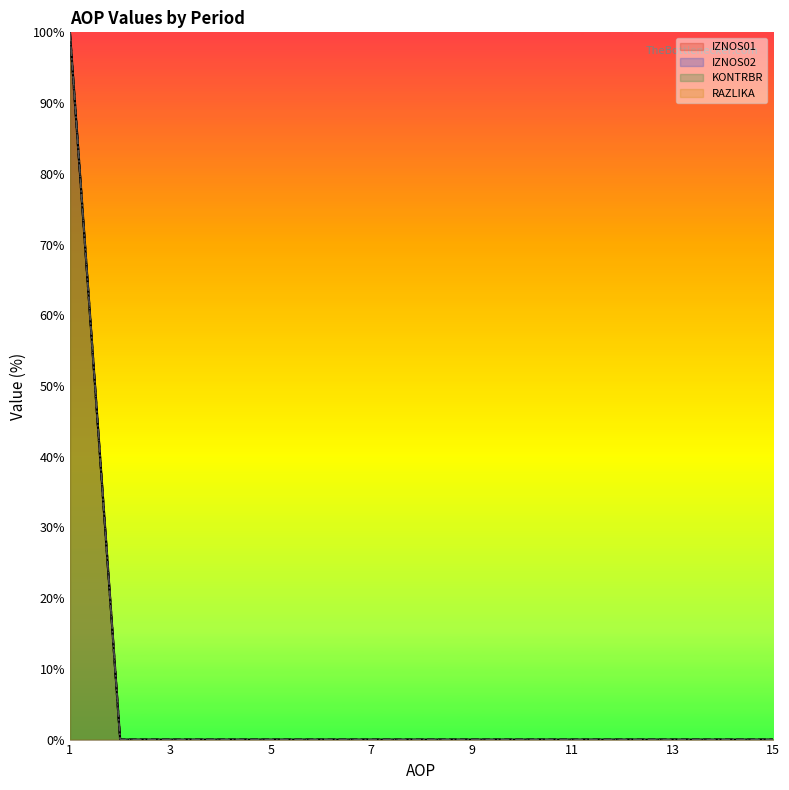

True or false: IZNOS01 has more than 2 interior local peaks.

False